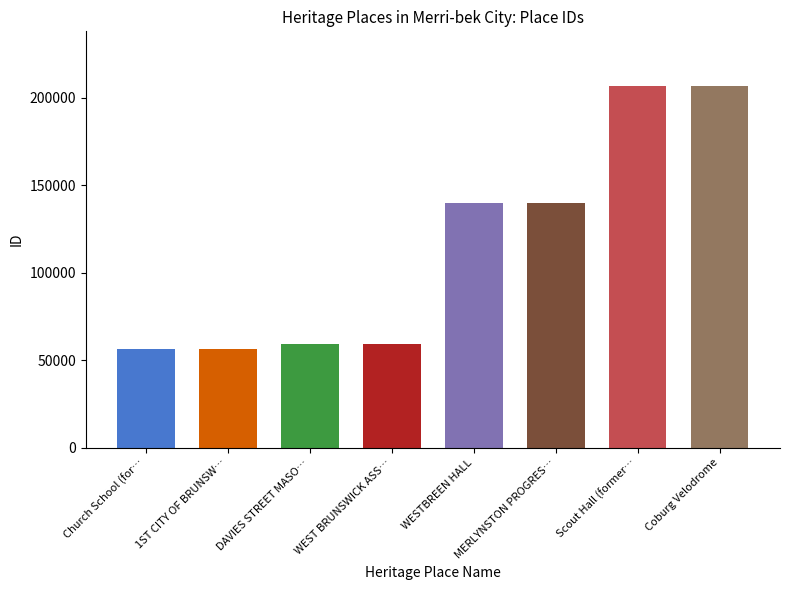

Are the bars grouped side by side (vs. stacked)?

No